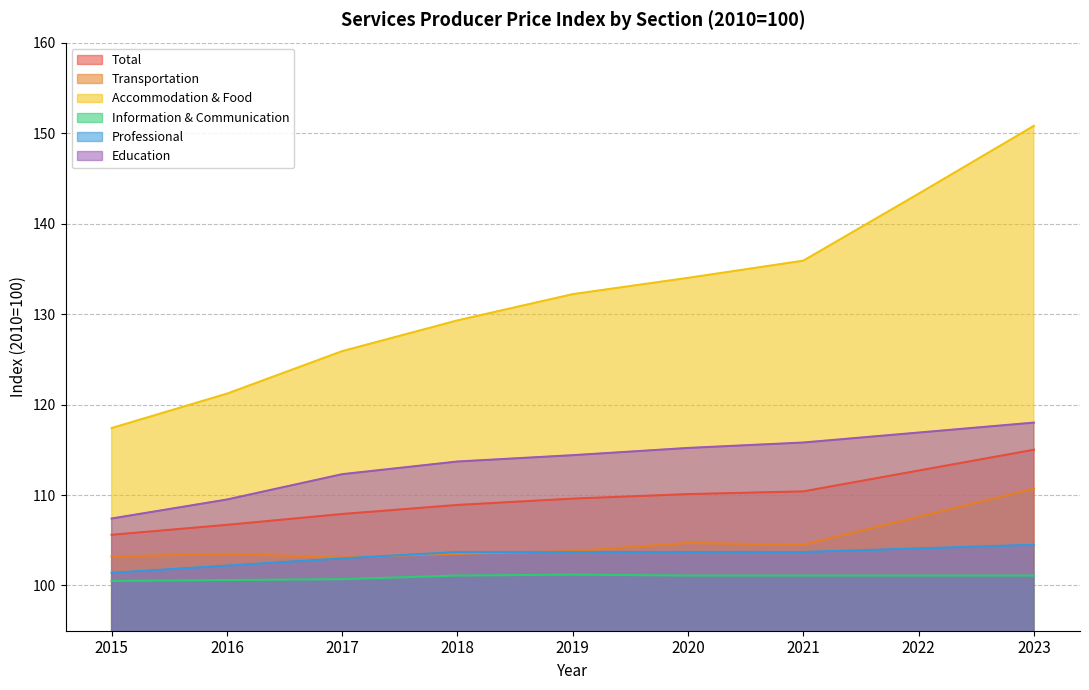

At which category is the sum across all series the highest?

2023